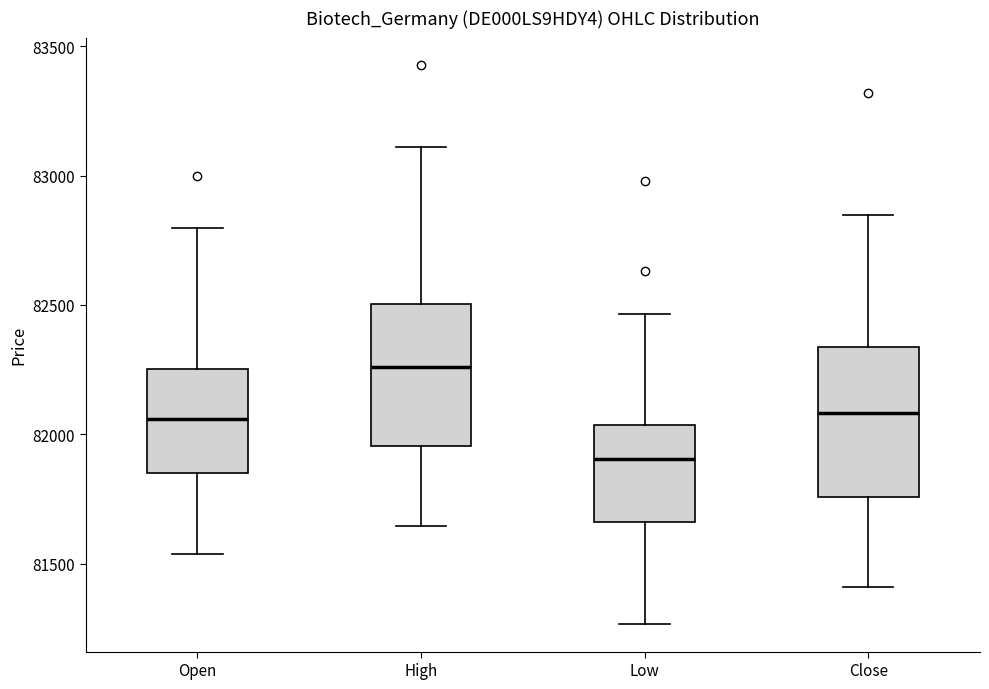

Which box's median line is the highest?

High